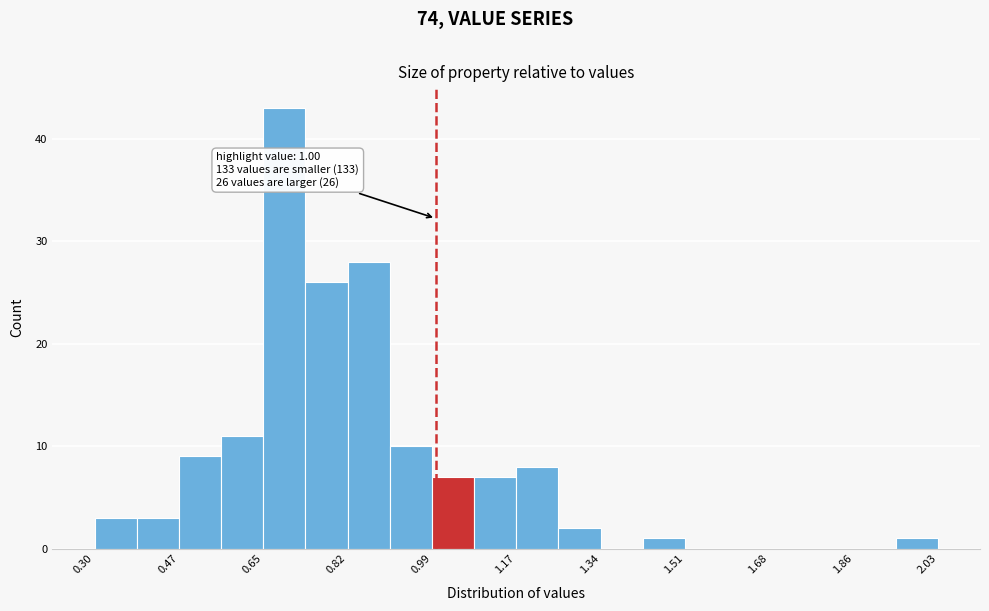

Which range on the x-axis has the tallest bar?

0.64 to 0.74